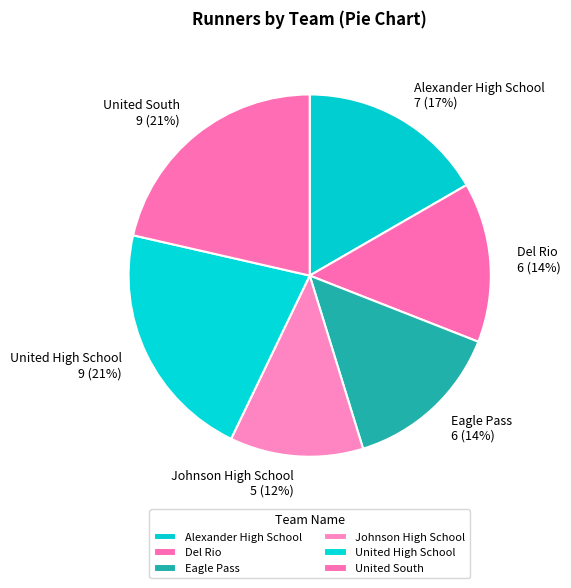

Is Del Rio the majority of the pie?

No